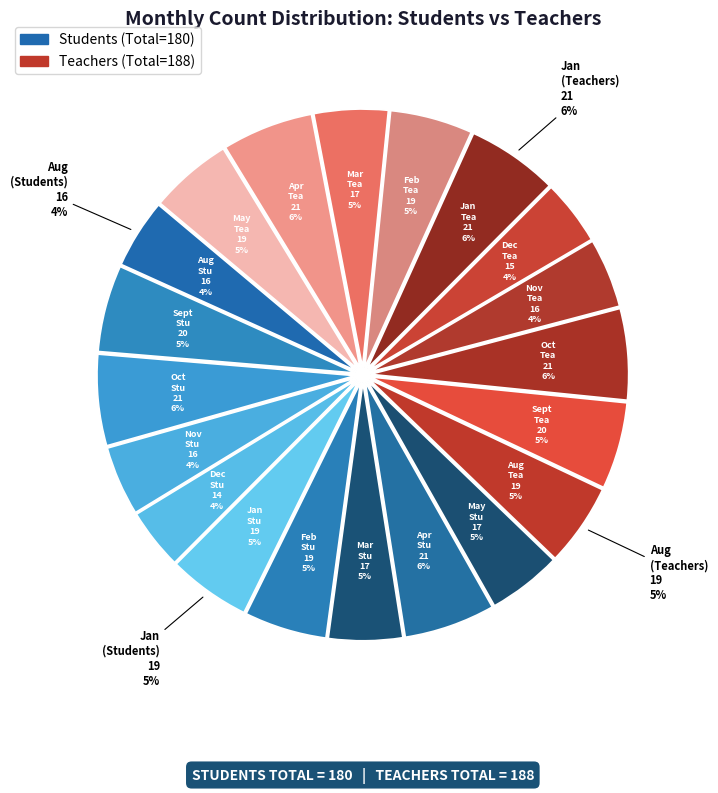

Does Students represent more than half of the total?

No